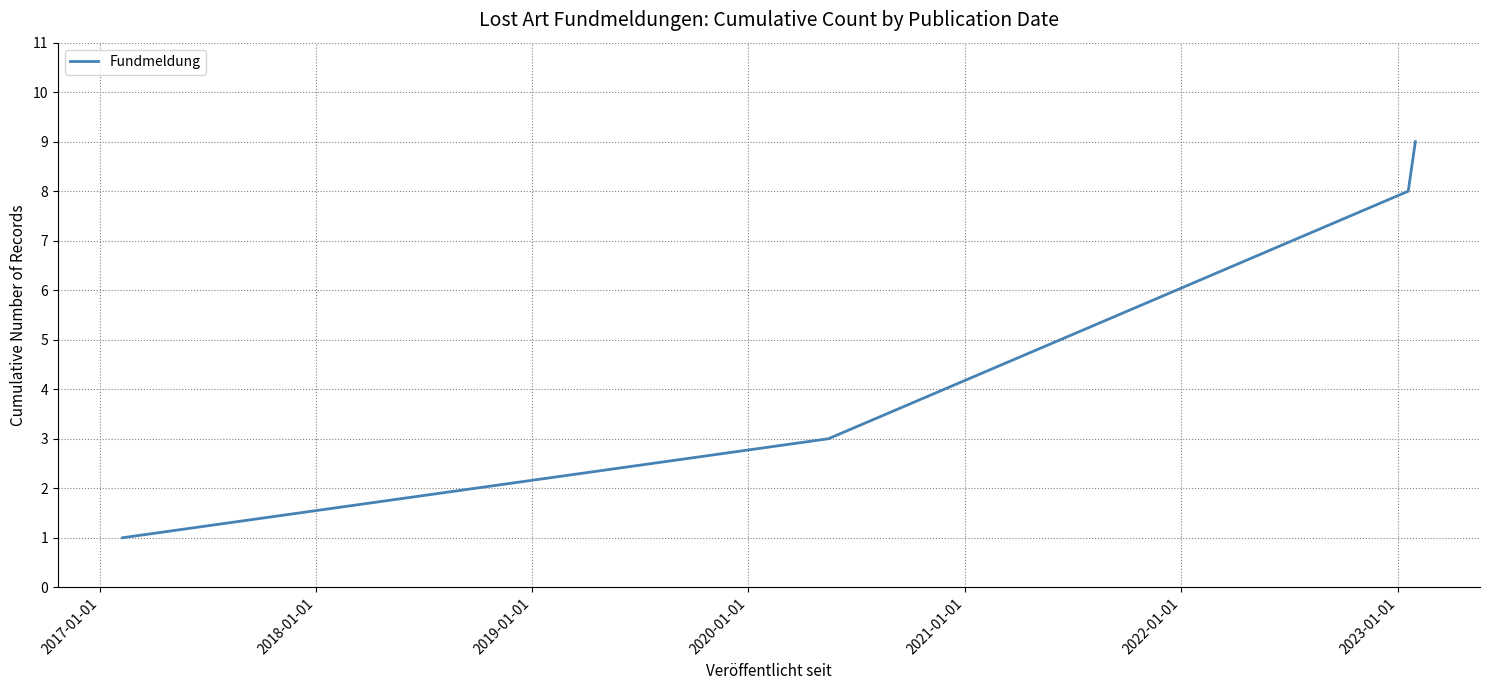

True or false: there are more than 1 points higher than both neighbors.

False